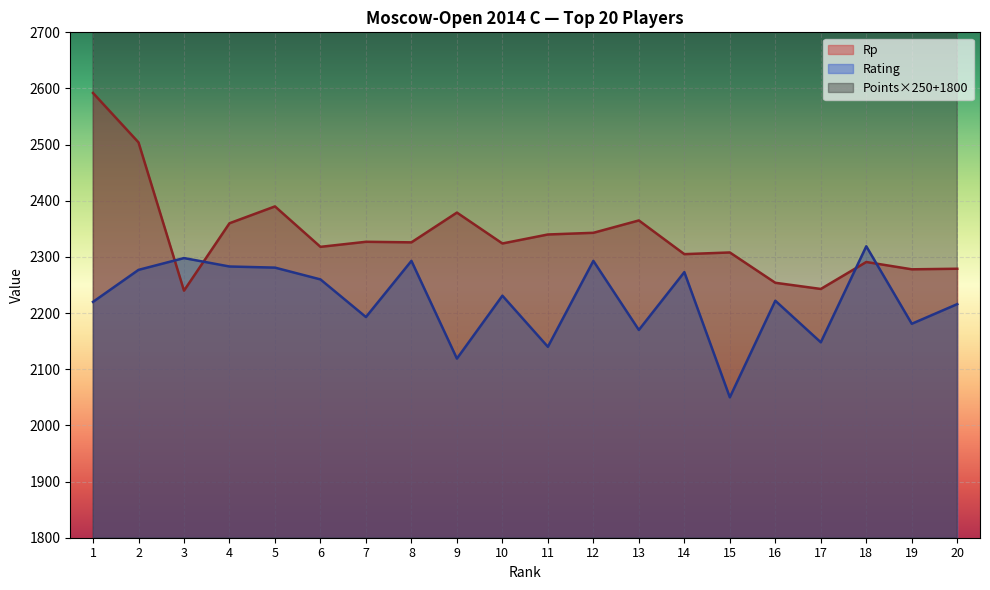

At which category is the sum across all series the highest?

1